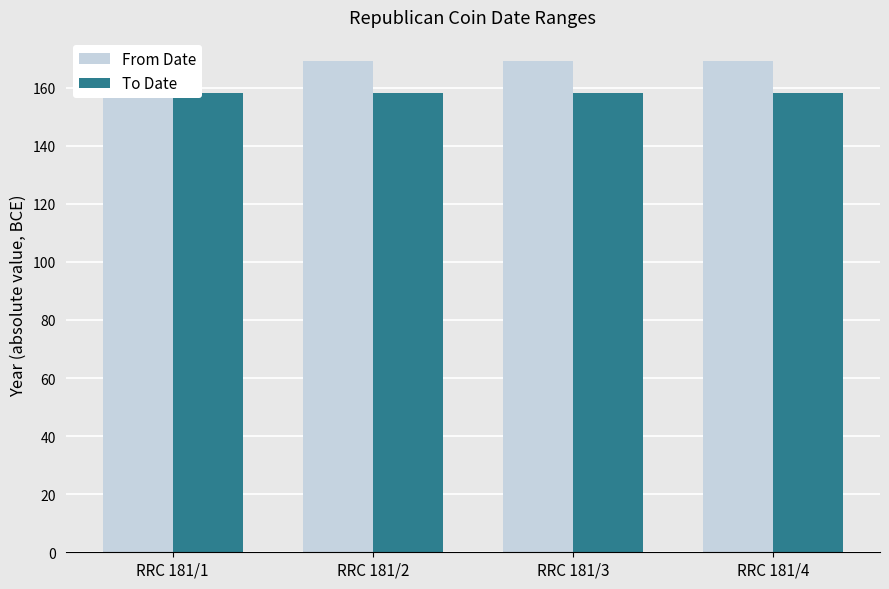

The From Date series shows 169 at RRC 181/4. True or false?

True